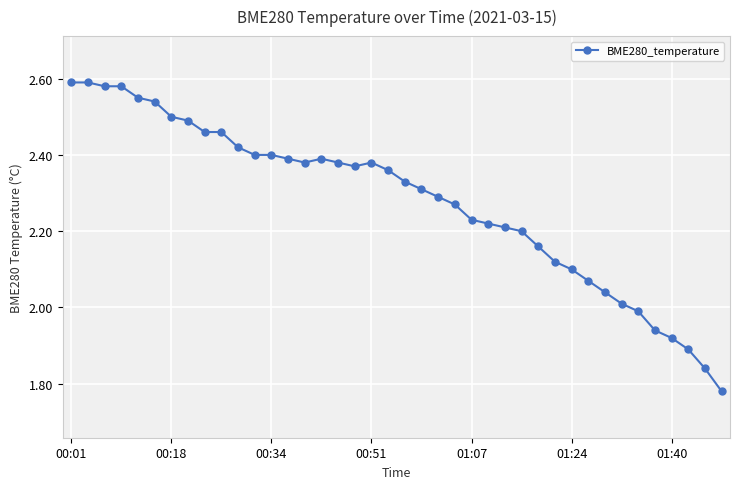

What is the difference between the second highest and minimum values?

0.8